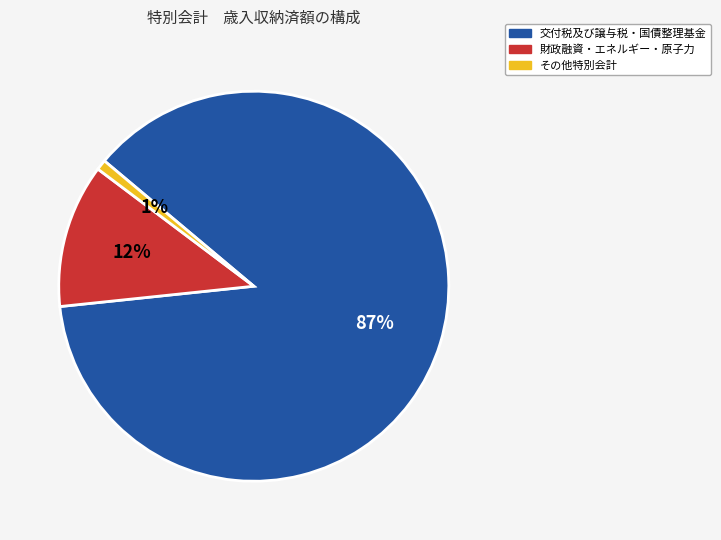

To the nearest percent, what is the difference between the largest and smallest slice percentages?

86%